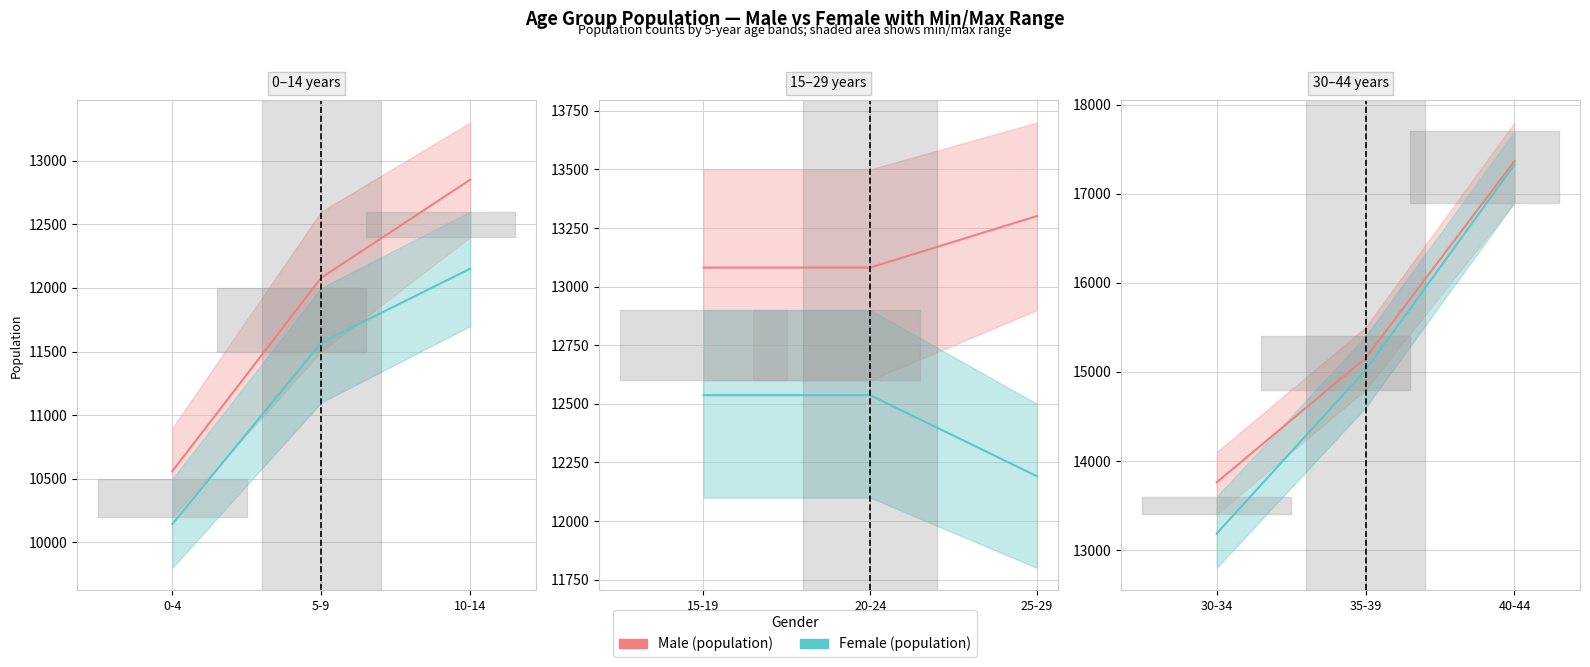

What is the maximum value shown in the chart?

17368